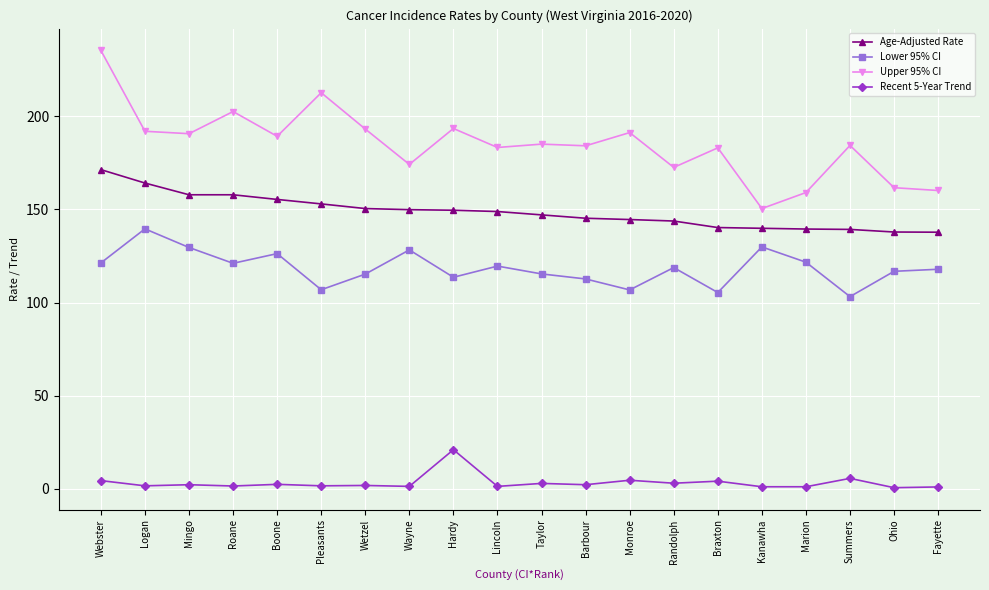

The Lower 95% CI series shows 115.4 at Taylor. True or false?

True